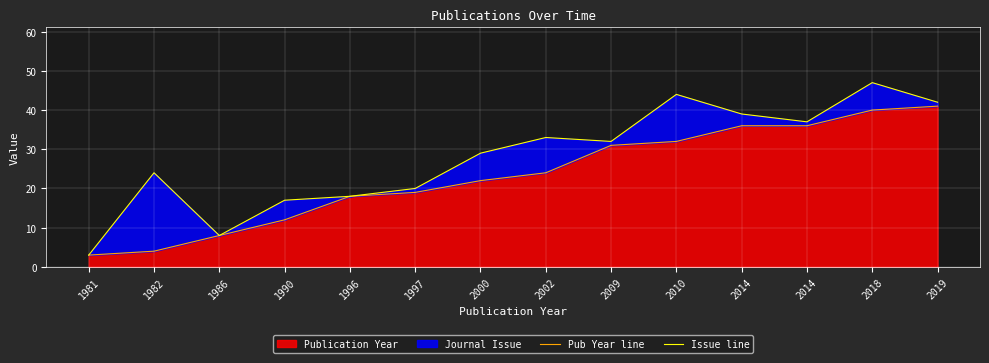

At which label does Pub Year line first exceed 24?

2009